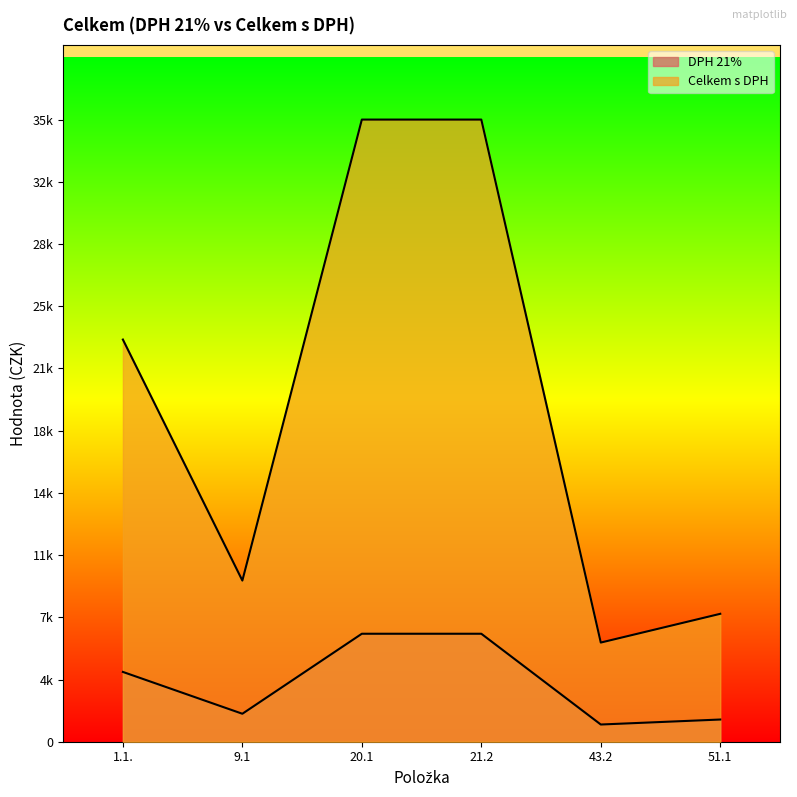

List the series in order of their peak value, highest first.

Celkem s DPH, DPH 21%